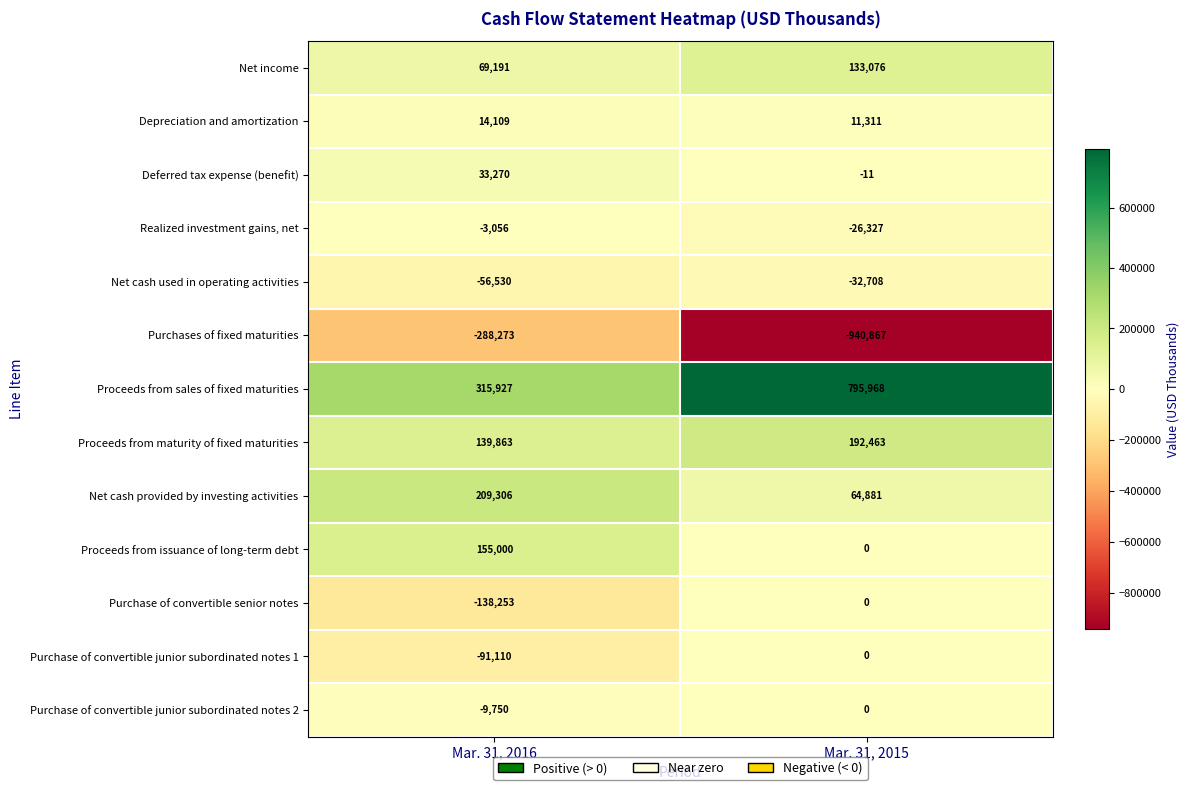

Which series changed the most between Mar. 31, 2016 and Mar. 31, 2015?

Purchases of fixed maturities